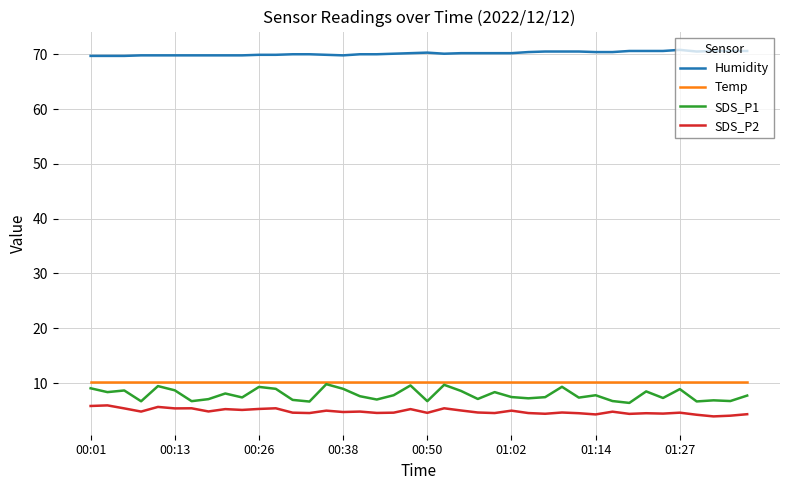

How many lines are shown in the chart?

4